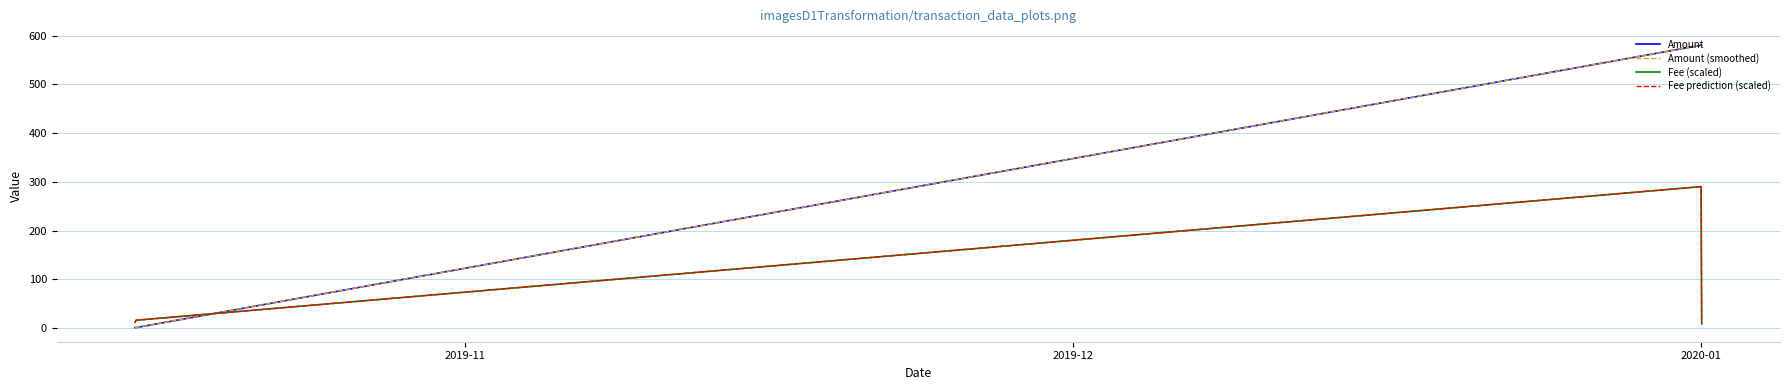

Does the chart display data point markers on the line(s)?

No